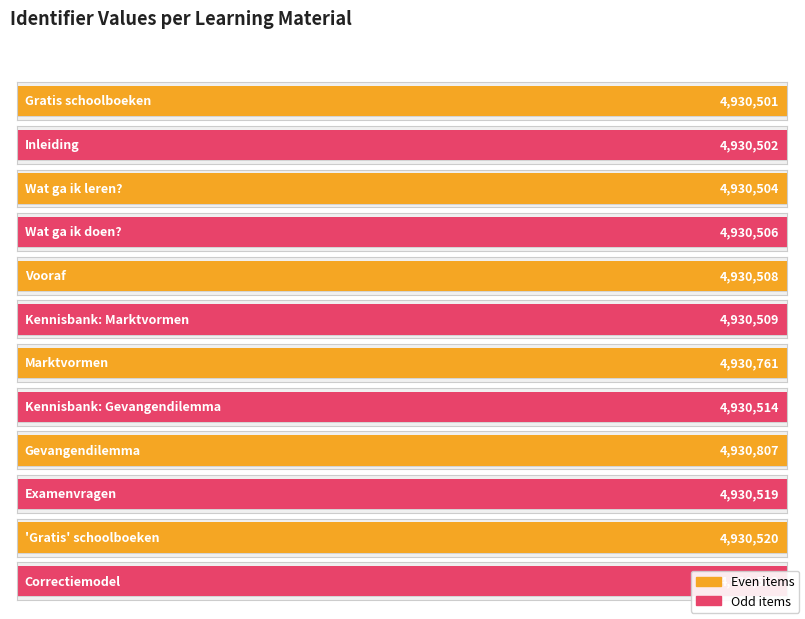

List the labels in order of value, largest first.

Gevangendilemma, Marktvormen, Correctiemodel, 'Gratis' schoolboeken, Examenvragen, Kennisbank: Gevangendilemma, Kennisbank: Marktvormen, Vooraf, Wat ga ik doen?, Wat ga ik leren?, Inleiding, Gratis schoolboeken